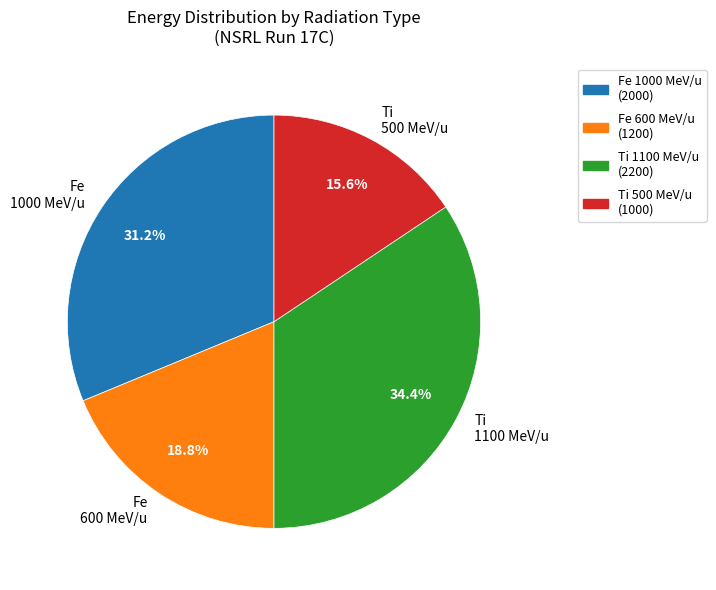

How many segments does this pie chart have?

4